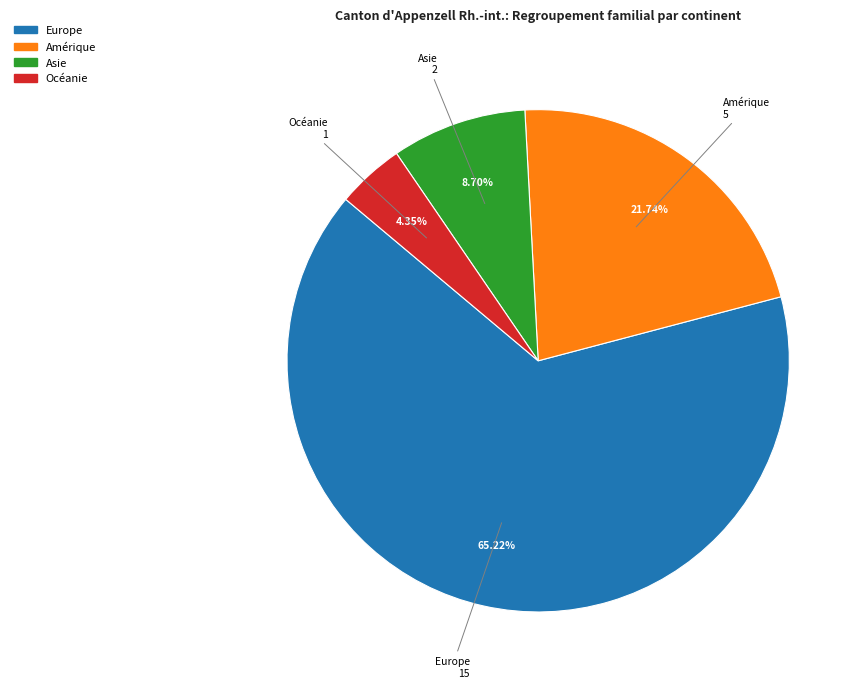

Is there a majority slice in this chart?

Yes